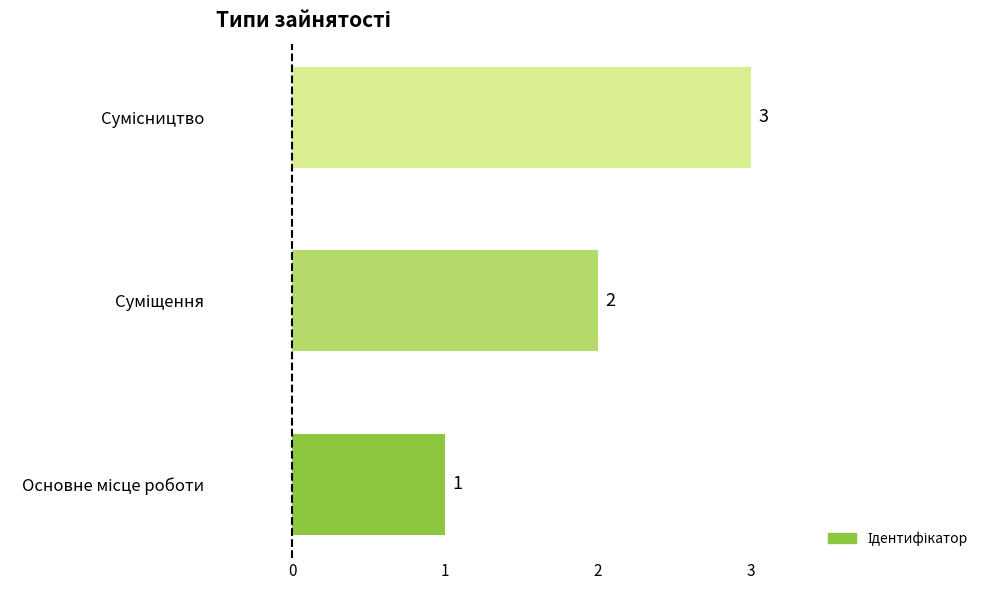

Count the values in the range 1 to 3.

3